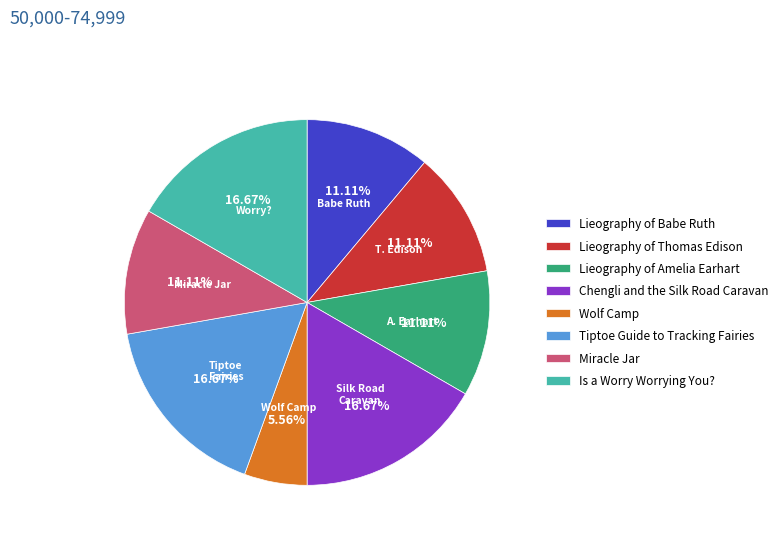

Is there any slice that represents more than half of the pie?

No